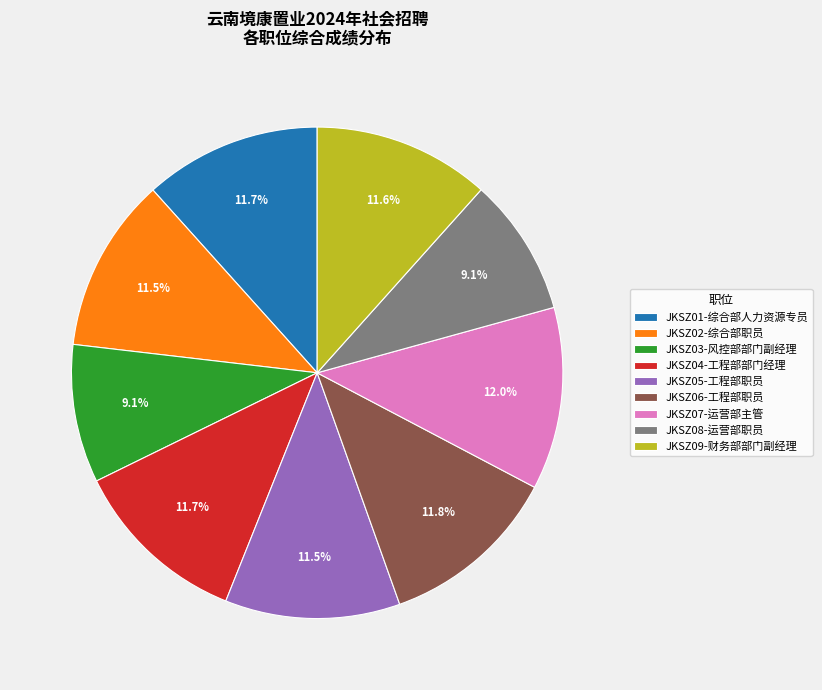

Combined, what portion of the pie is JKSZ07-运营部主管 and JKSZ08-运营部职员?

21.1%